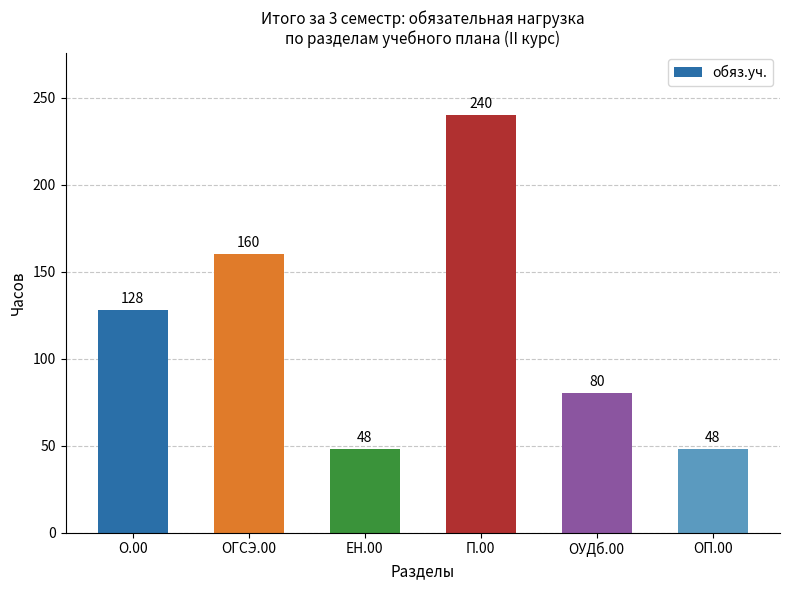

Count the number of data series in this chart.

1